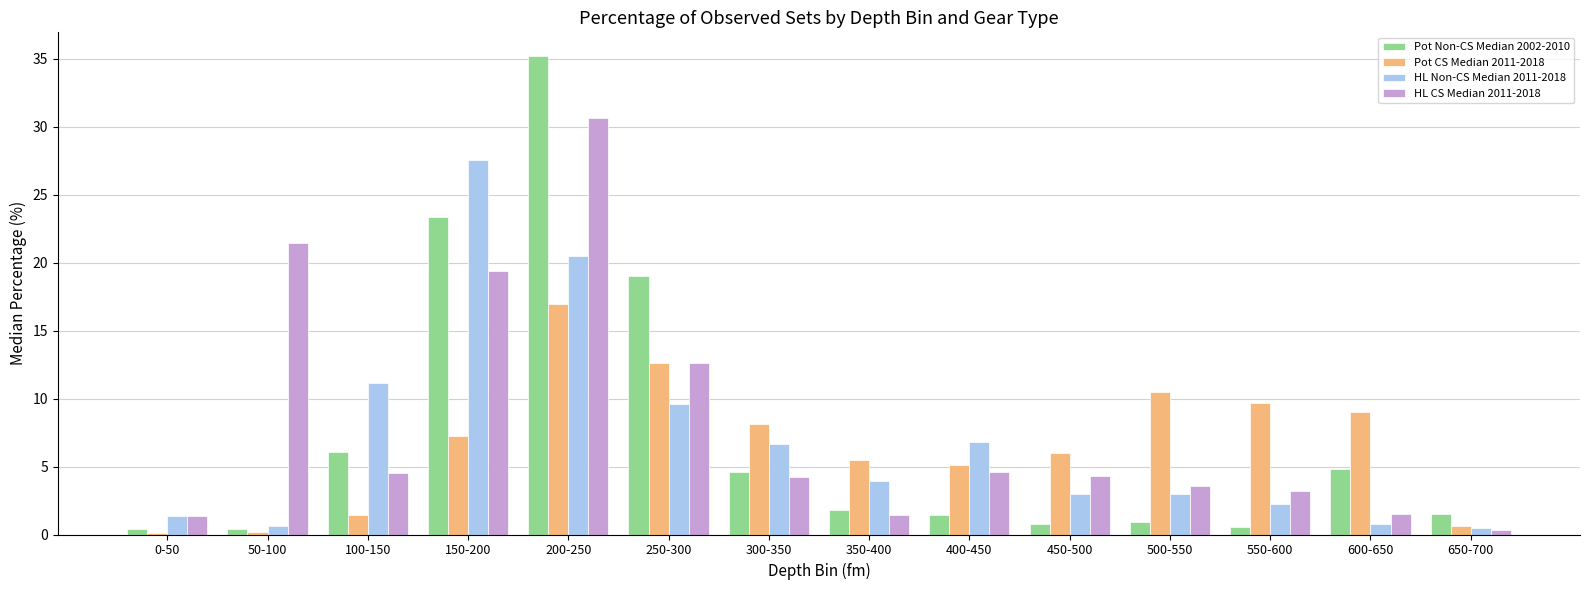

Which label corresponds to the largest value in the chart?

200-250